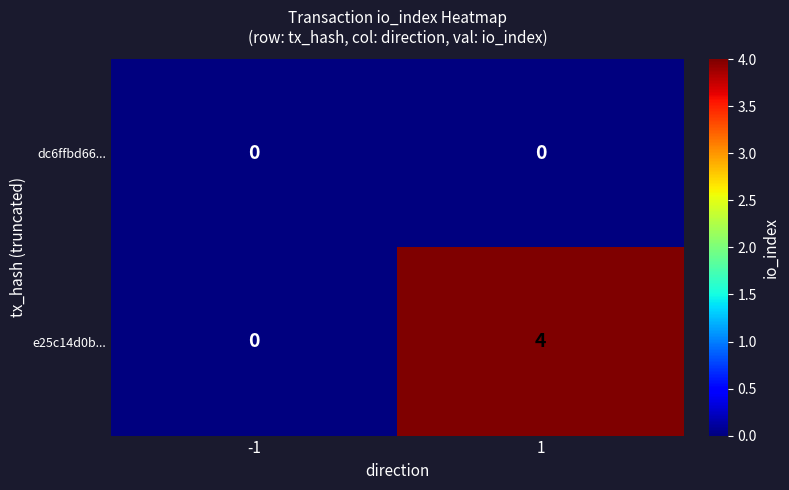

List the series in order of their overall mean, highest first.

e25c14d0b..., dc6ffbd66...